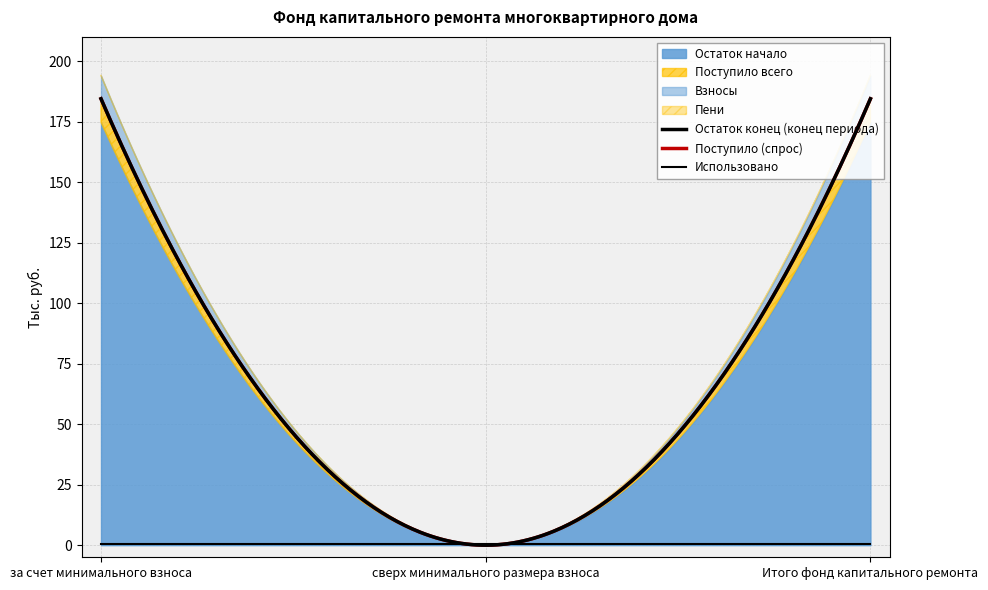

What is the maximum value shown in the chart?

184.4